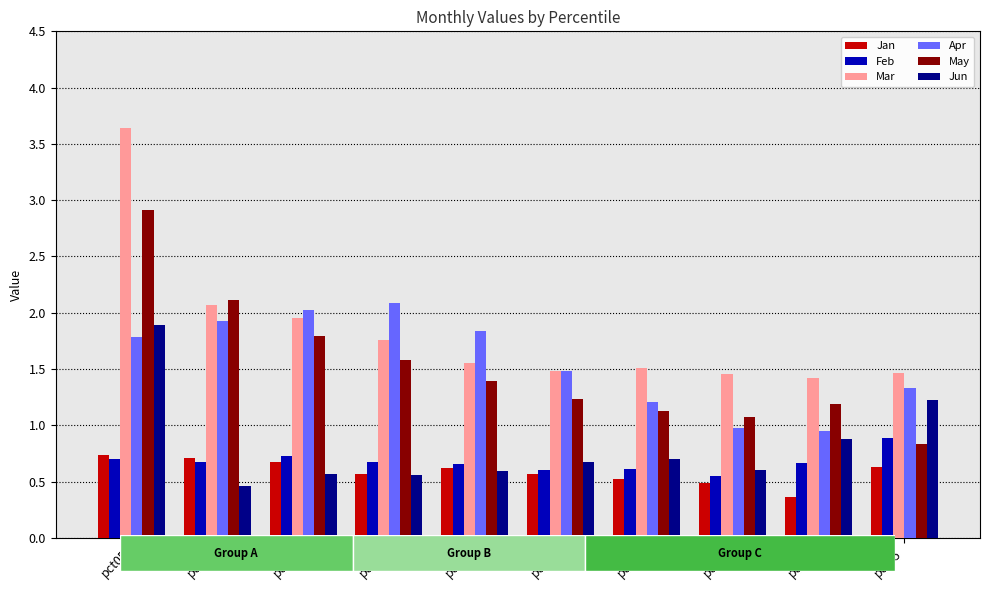

What is the greatest value displayed?

3.6